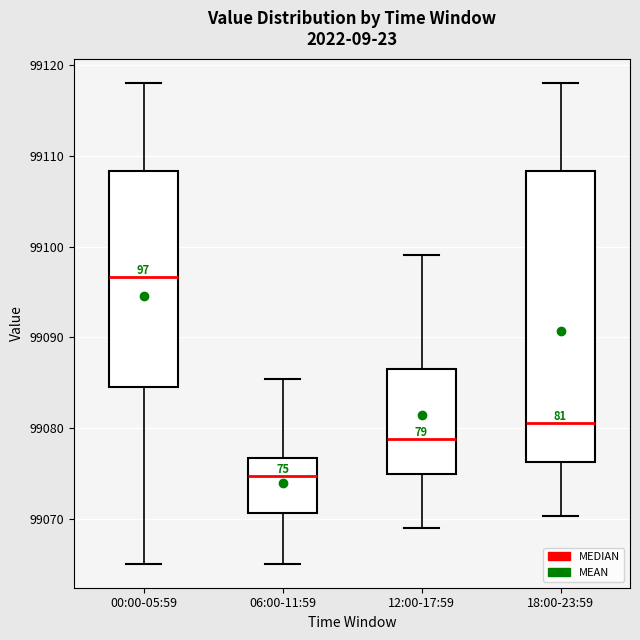

Where does the lower whisker of the box for 12:00-17:59 end on the y-axis? The values are not printed on the chart, so give them approximately, as read against the axis.

99069